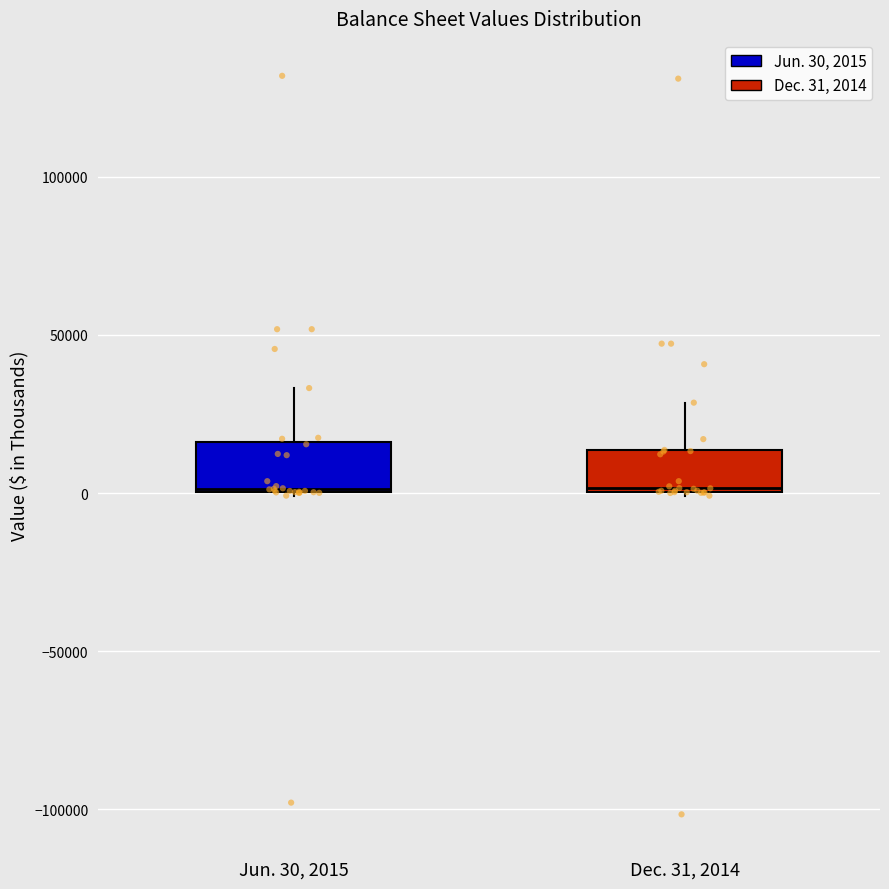

Reading left to right, read every box against the y-axis: the position of its median line, the range the box covers, and the ends of its whiskers. The values are not printed on the chart, so give them approximately, as read against the axis.

Jun. 30, 2015: median 0, box 0 to 15000, whiskers 0 to 35000
Dec. 31, 2014: median 0, box 0 to 15000, whiskers 0 to 30000